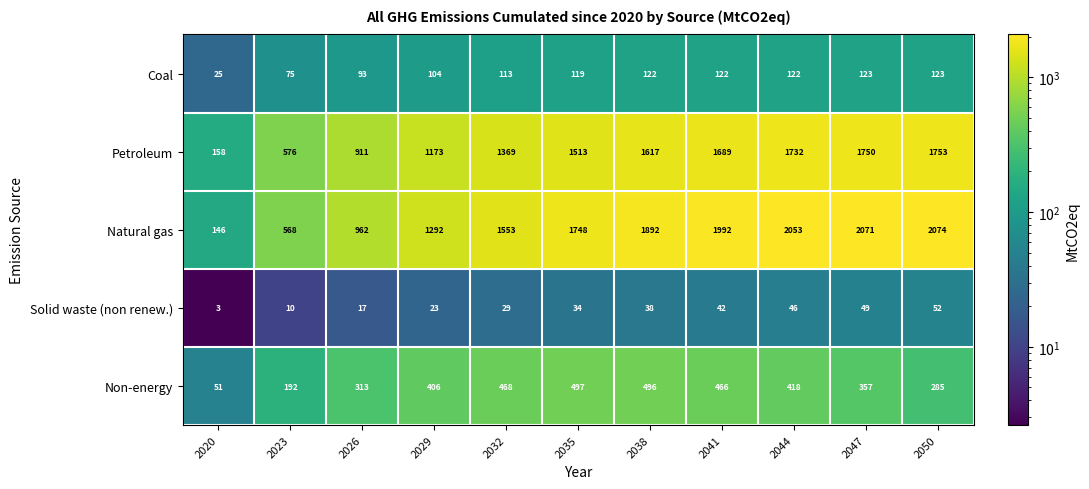

Where is Natural gas nearest to the value 1110?

2026